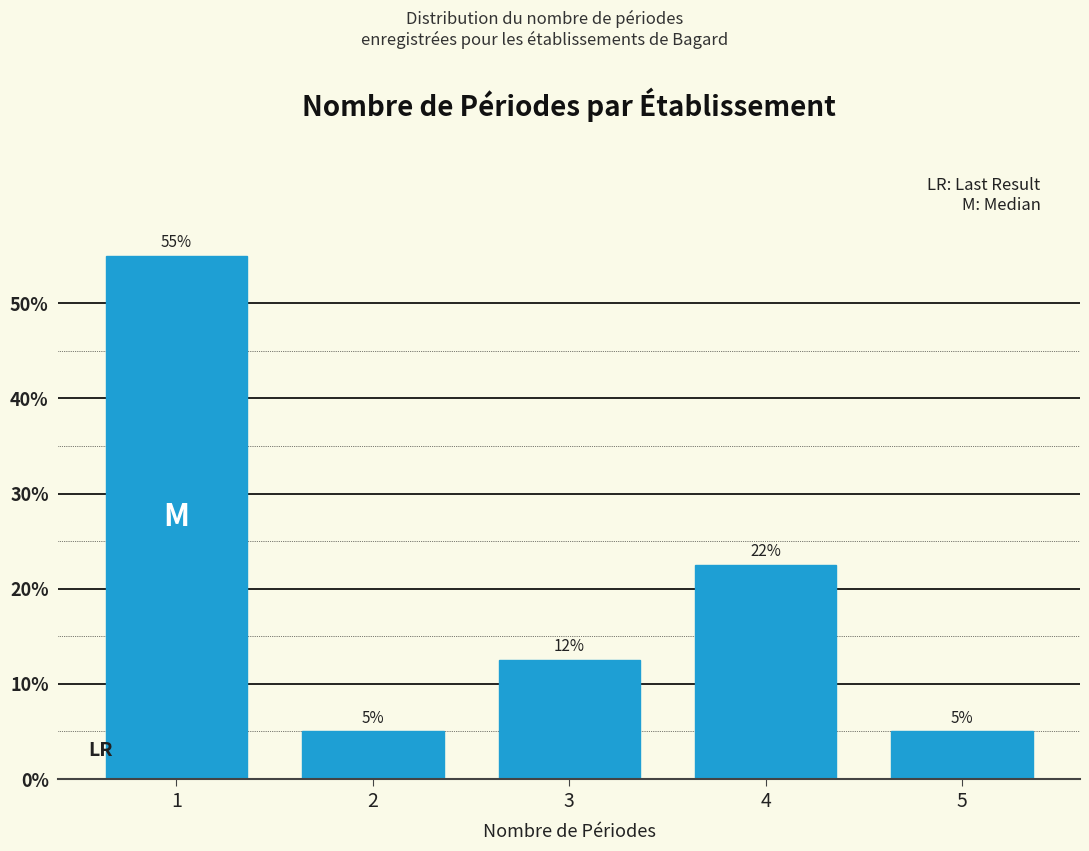

What is the value of the 5th bar from the left?

5.0